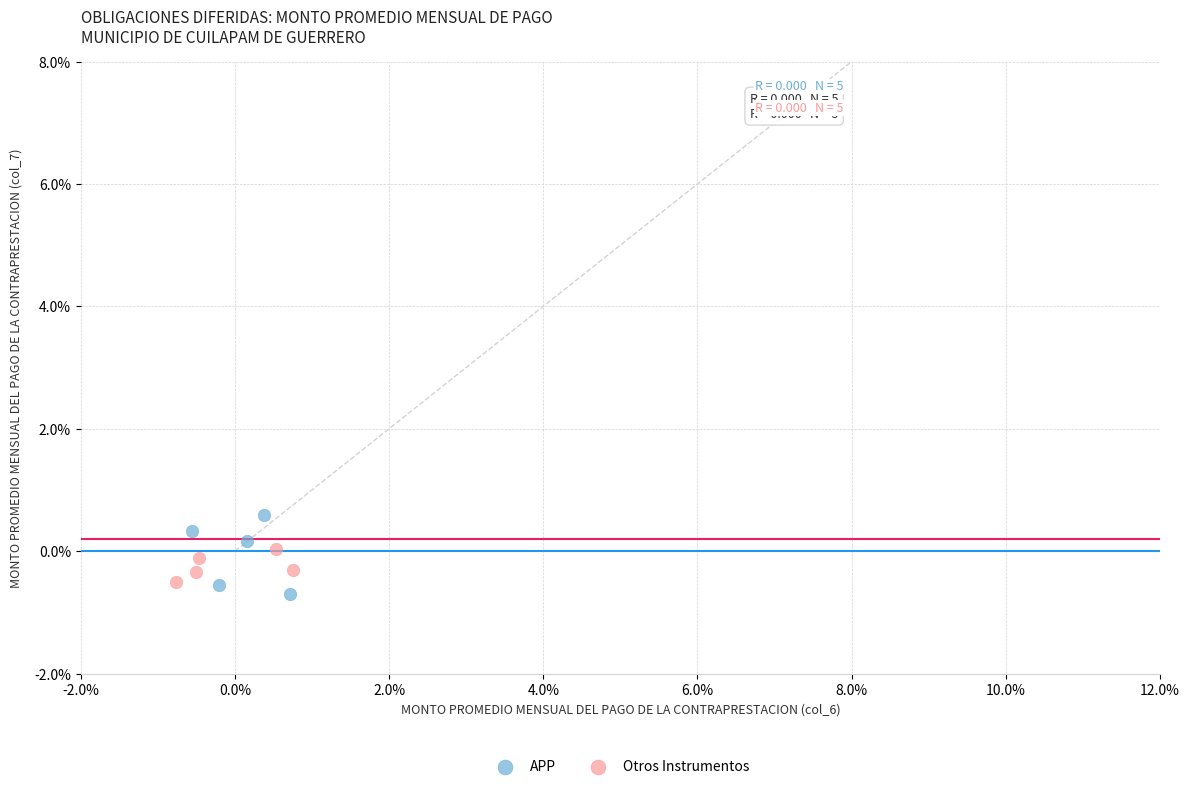

Which series reaches the maximum Y coordinate?

APP